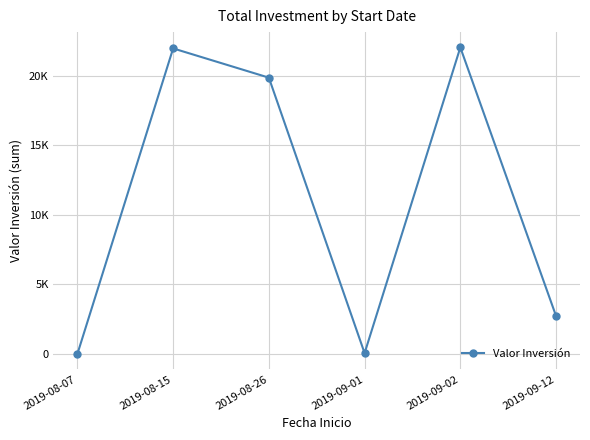

What is the label of the 5th point from the left?

2019-09-02